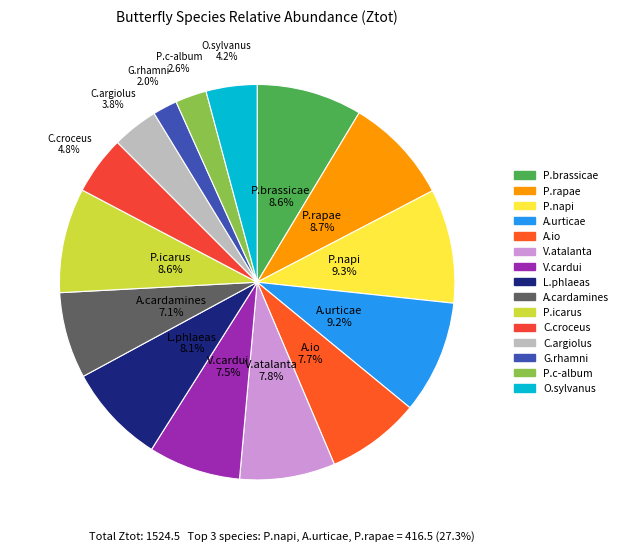

To the nearest percent, what is the average slice percentage?

7%